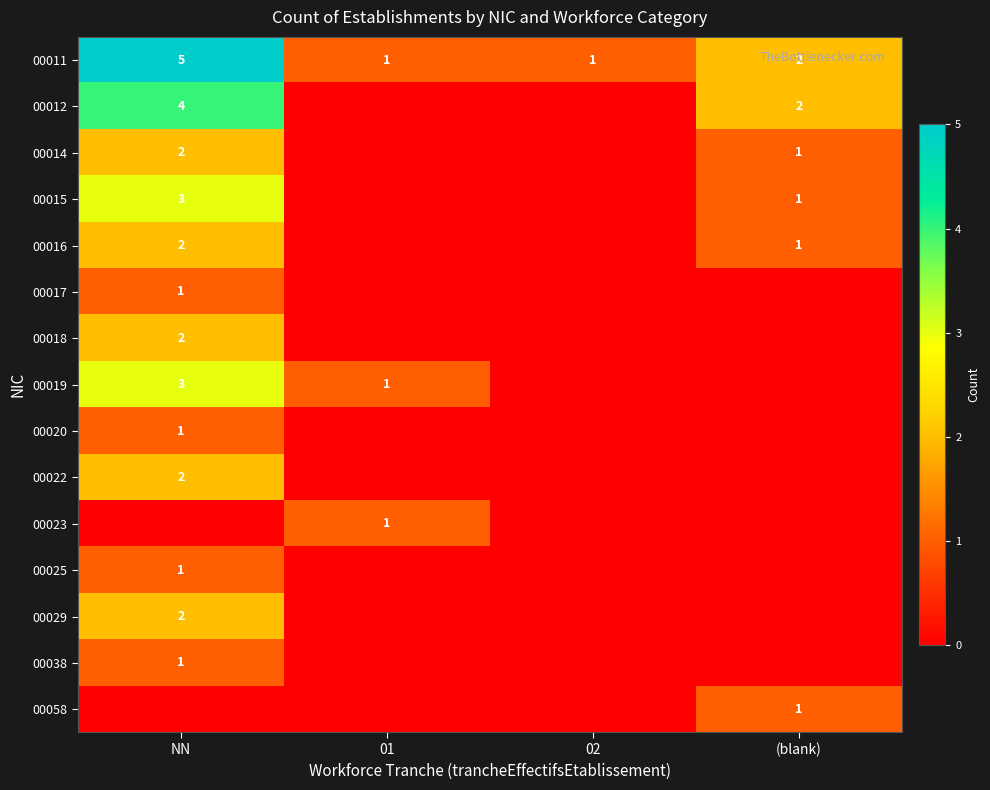

The 00015 series shows 3 at NN. True or false?

True